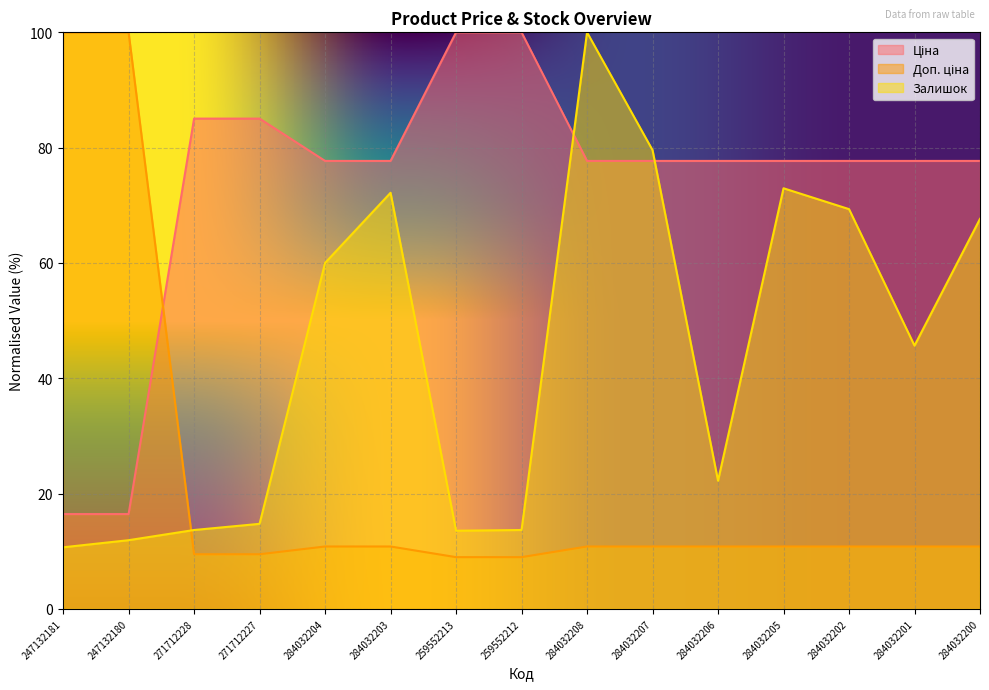

What is the minimum value shown in the chart?

9.0